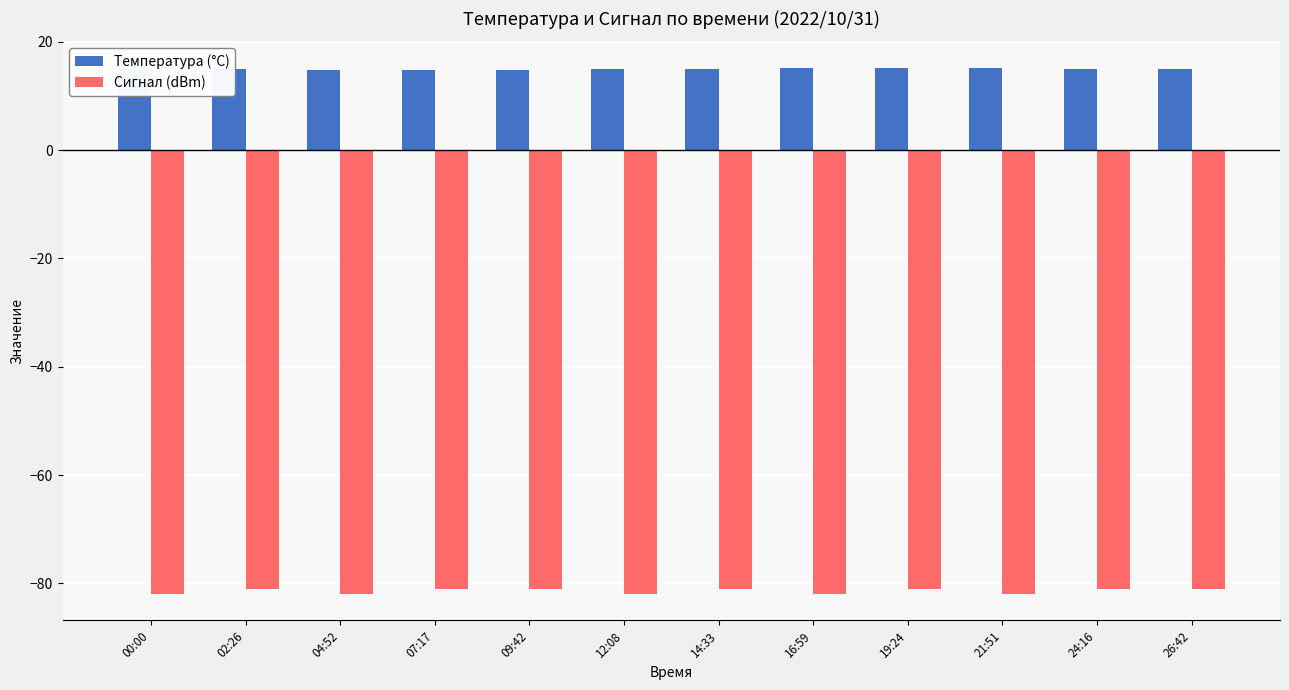

How many groups of bars are there?

12